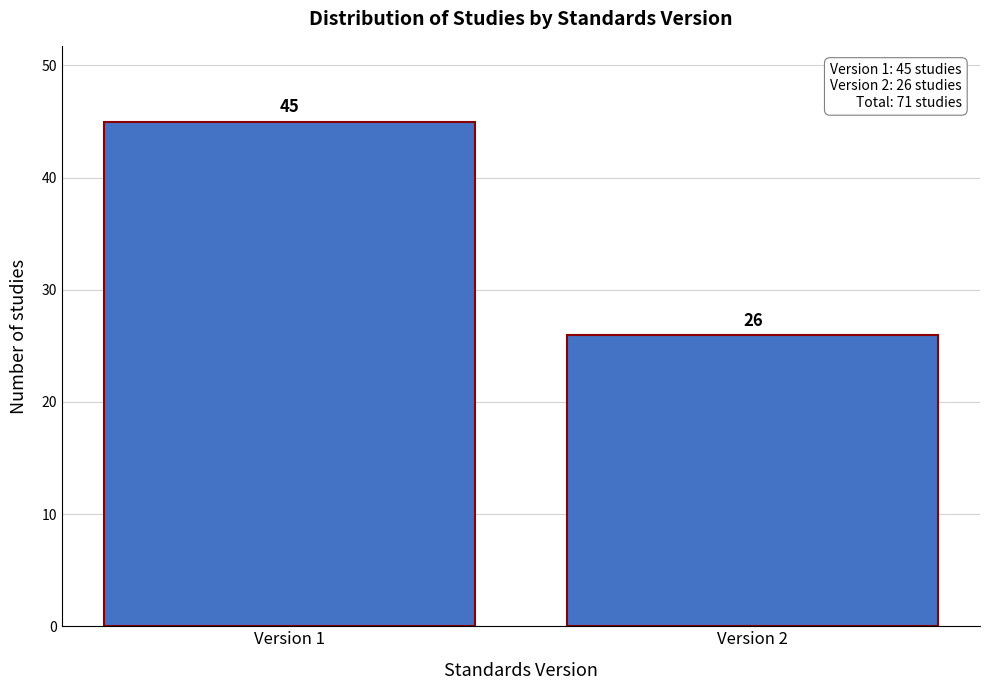

Reading left to right, extract all data points from this chart.

Version 1=45	Version 2=26